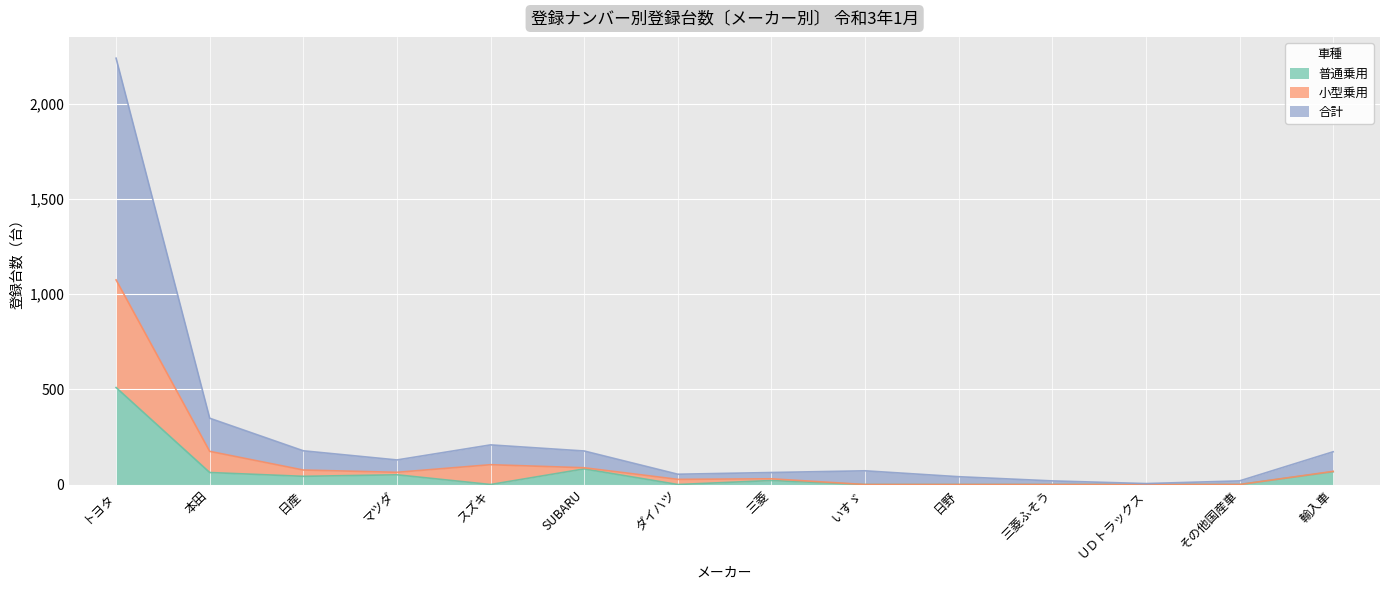

At which category does 普通乗用 reach its first local peak?

マツダ